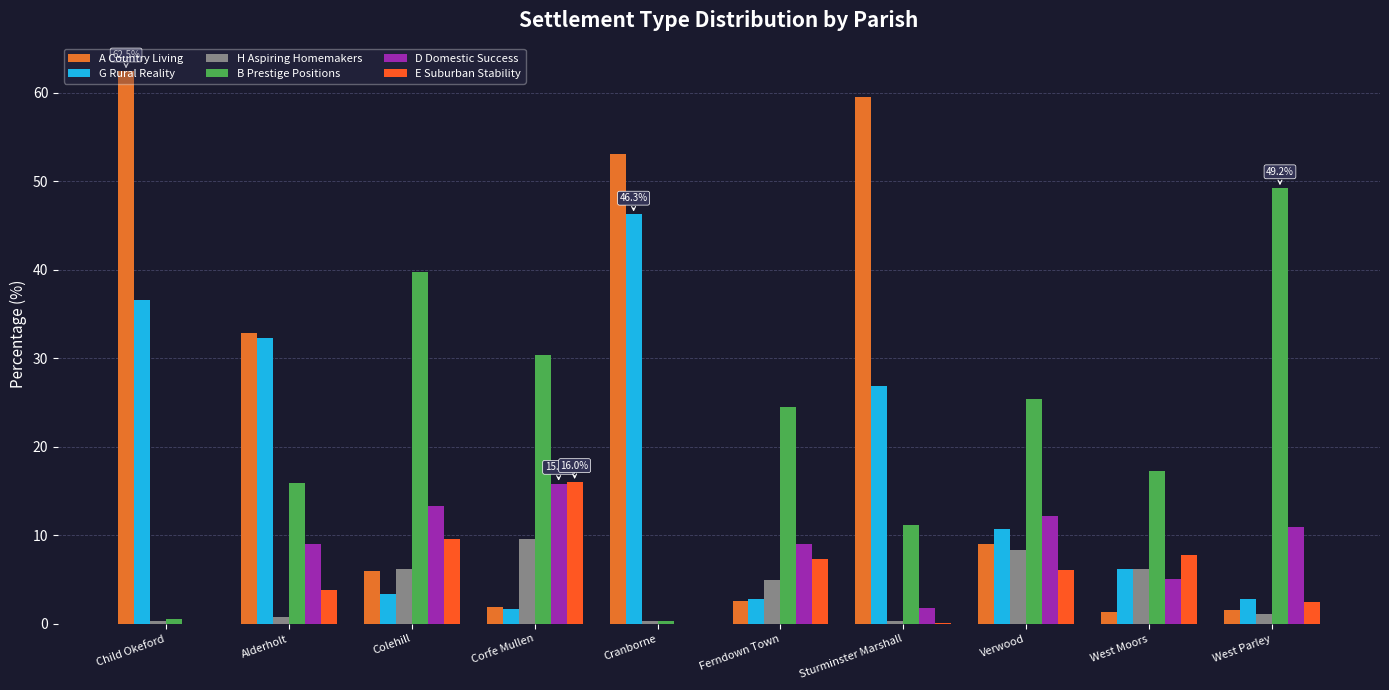

What is the sum of all A Country Living values?

230.2